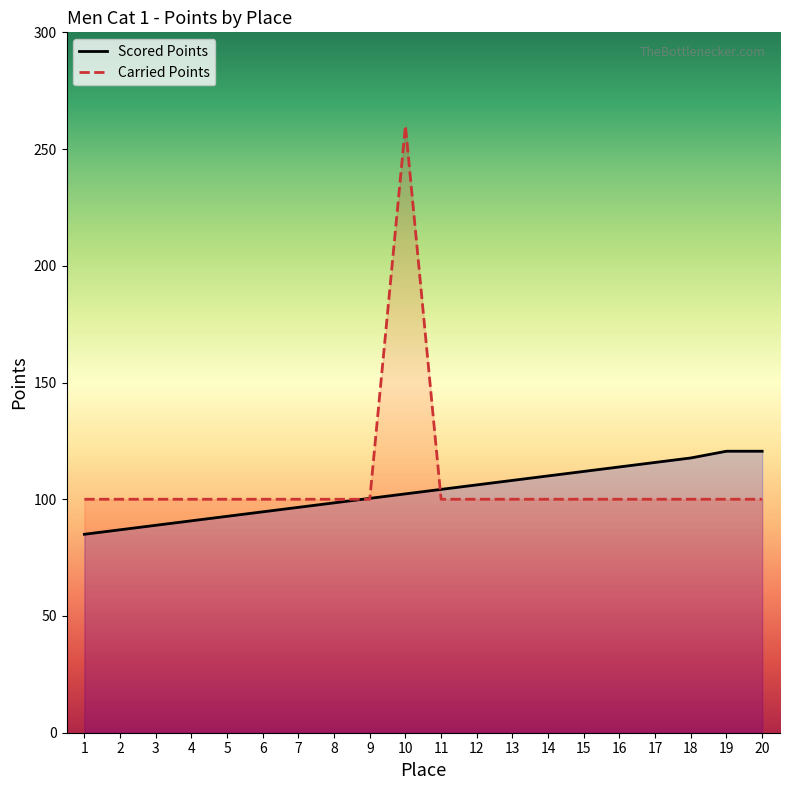

Is the value of Scored Points at 13 greater than the value of Carried Points at 18?

Yes